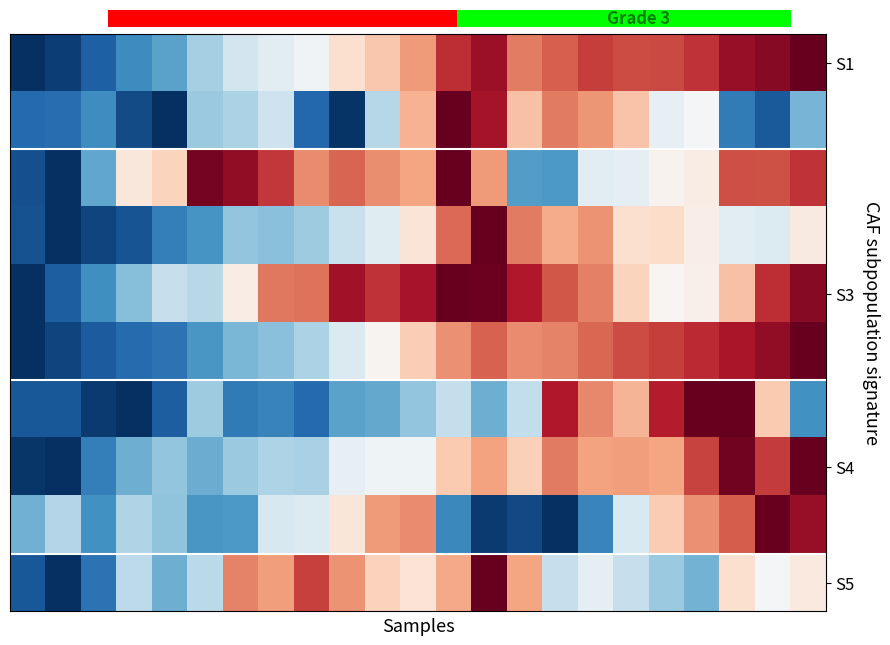

What is the maximum value shown in the chart?

2.0